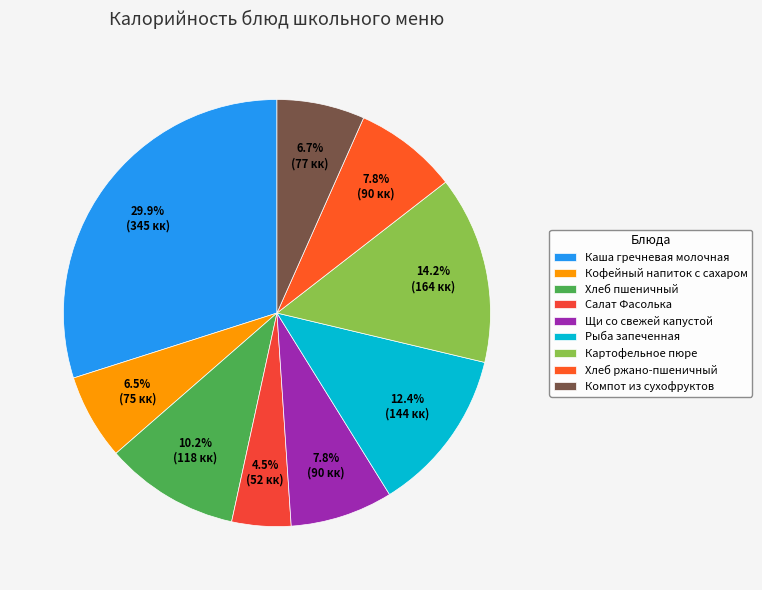

To the nearest percent, what is the combined percentage of Хлеб пшеничный and Каша гречневая молочная?

40%